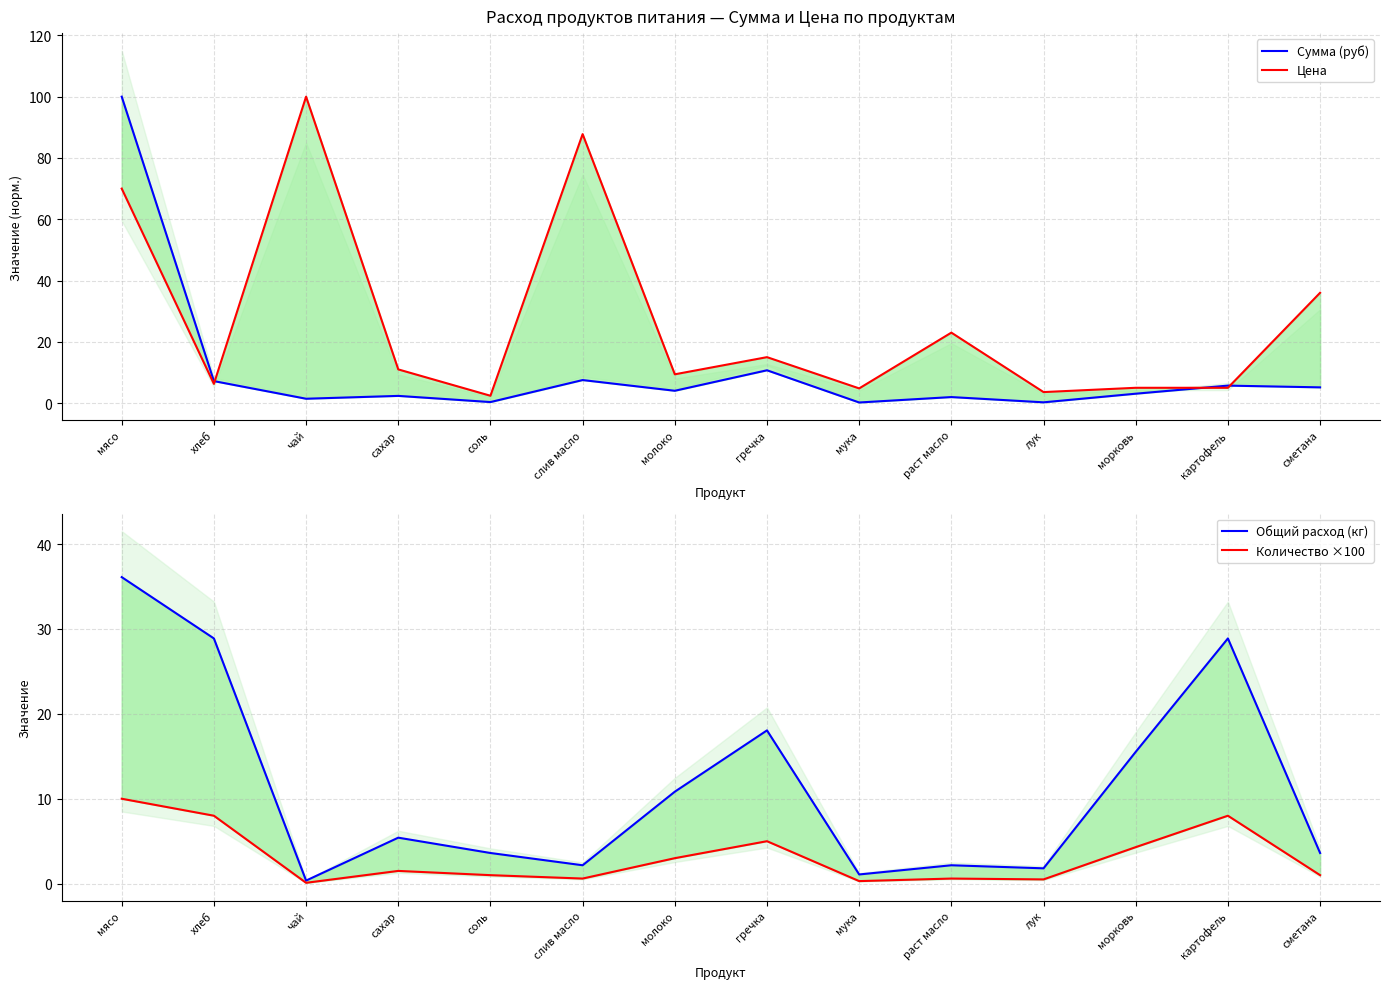

After their last crossing, which series has the higher values: Сумма (руб) or Общий расход (кг)?

Сумма (руб)